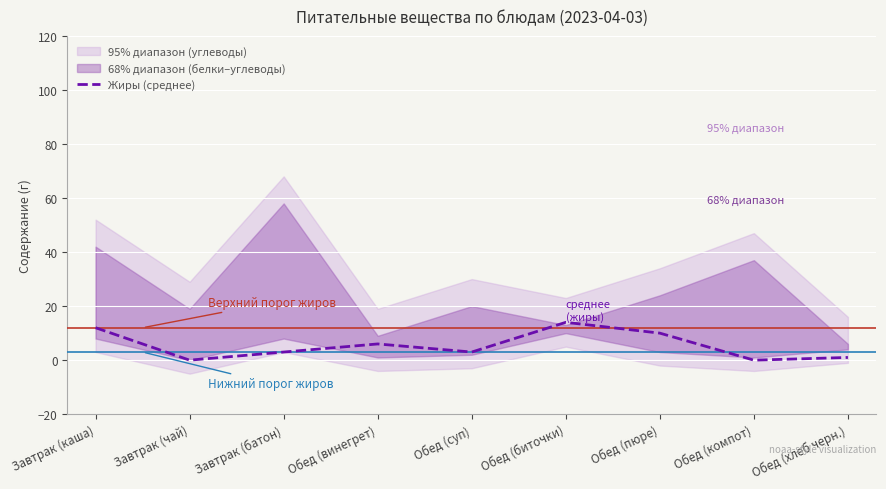

List the labels in order of value, largest first.

Обед (биточки), Завтрак (каша), Обед (пюре), Обед (винегрет), Завтрак (батон), Обед (суп), Обед (хлеб черн.), Завтрак (чай), Обед (компот)